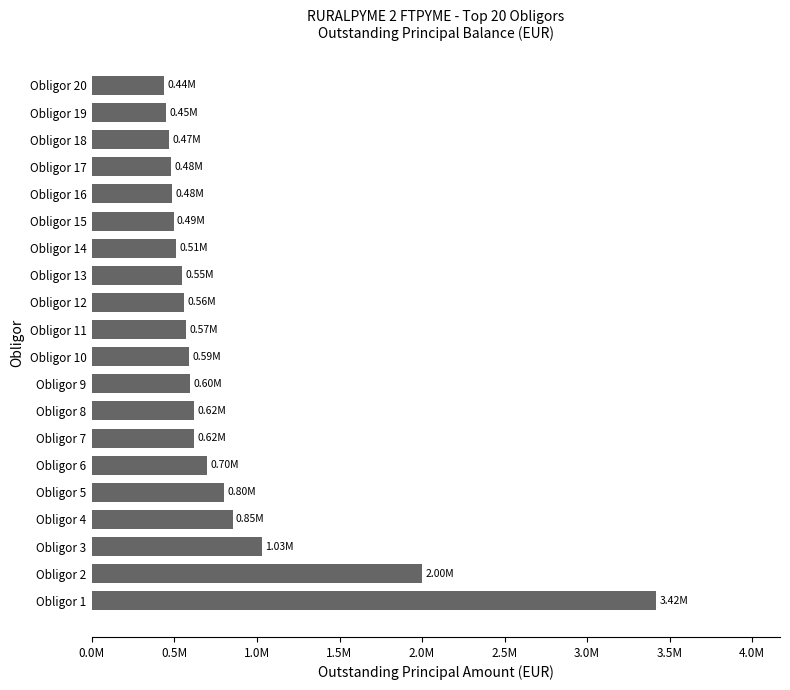

Does the chart contain any negative values?

No